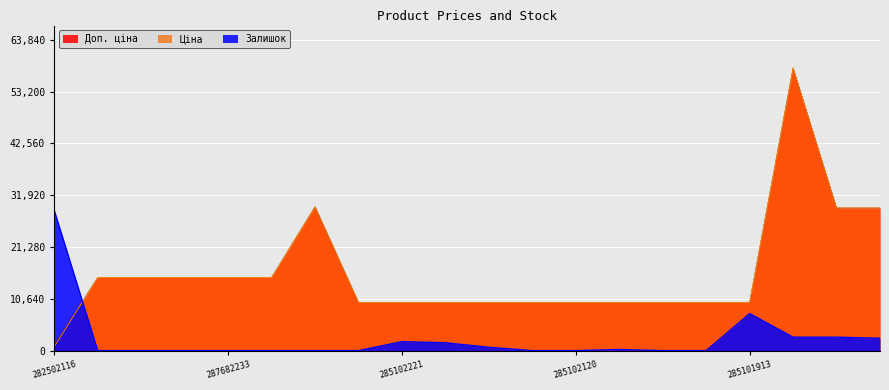

The value of Залишок at 285102216 is -14494.6. True or false?

False